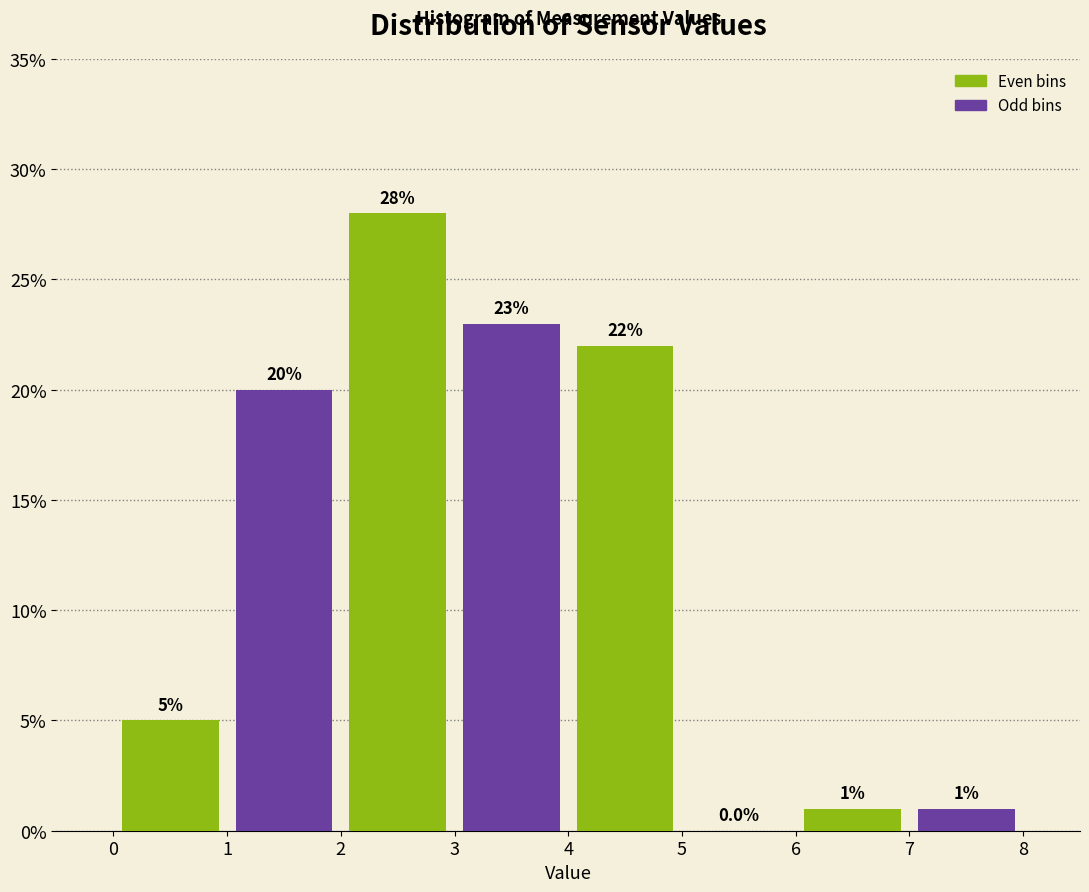

Reading left to right, transcribe this chart: for each bar, give the range it covers on the x-axis and its height.

0 to 1: 5.0
1 to 2: 20.0
2 to 3: 28.0
3 to 4: 23.0
4 to 5: 22.0
5 to 6: 0.0
6 to 7: 1.0
7 to 8: 1.0